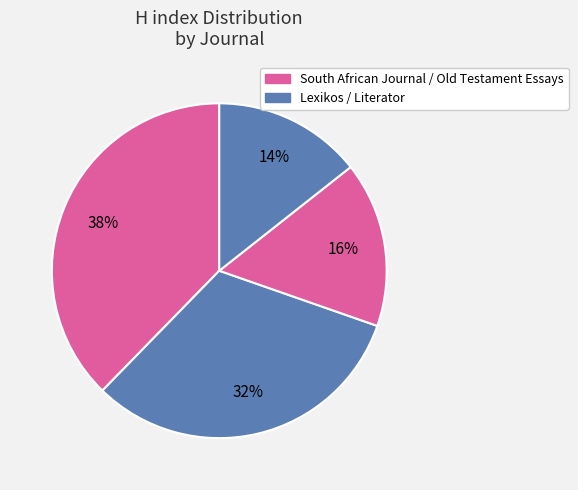

To the nearest percent, what is the average slice percentage?

25%